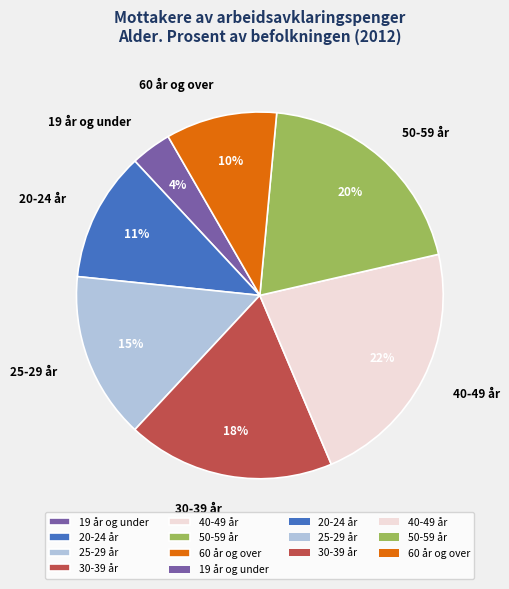

Combined, do 25-29 år and 50-59 år account for over 50%?

No